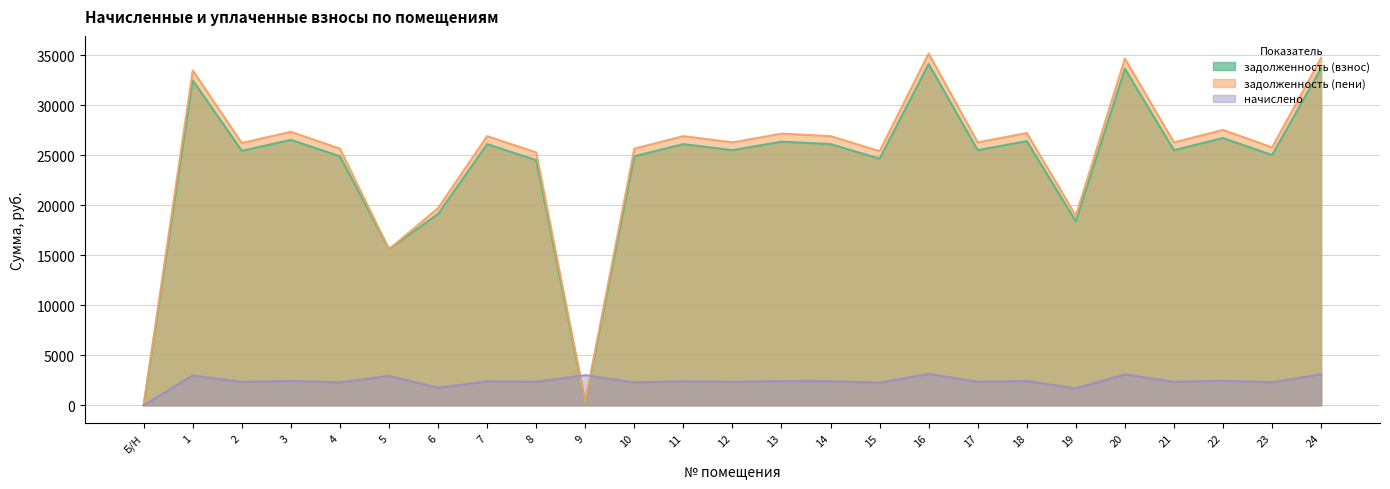

True or false: начислено has more than 1 points higher than both neighbors.

True